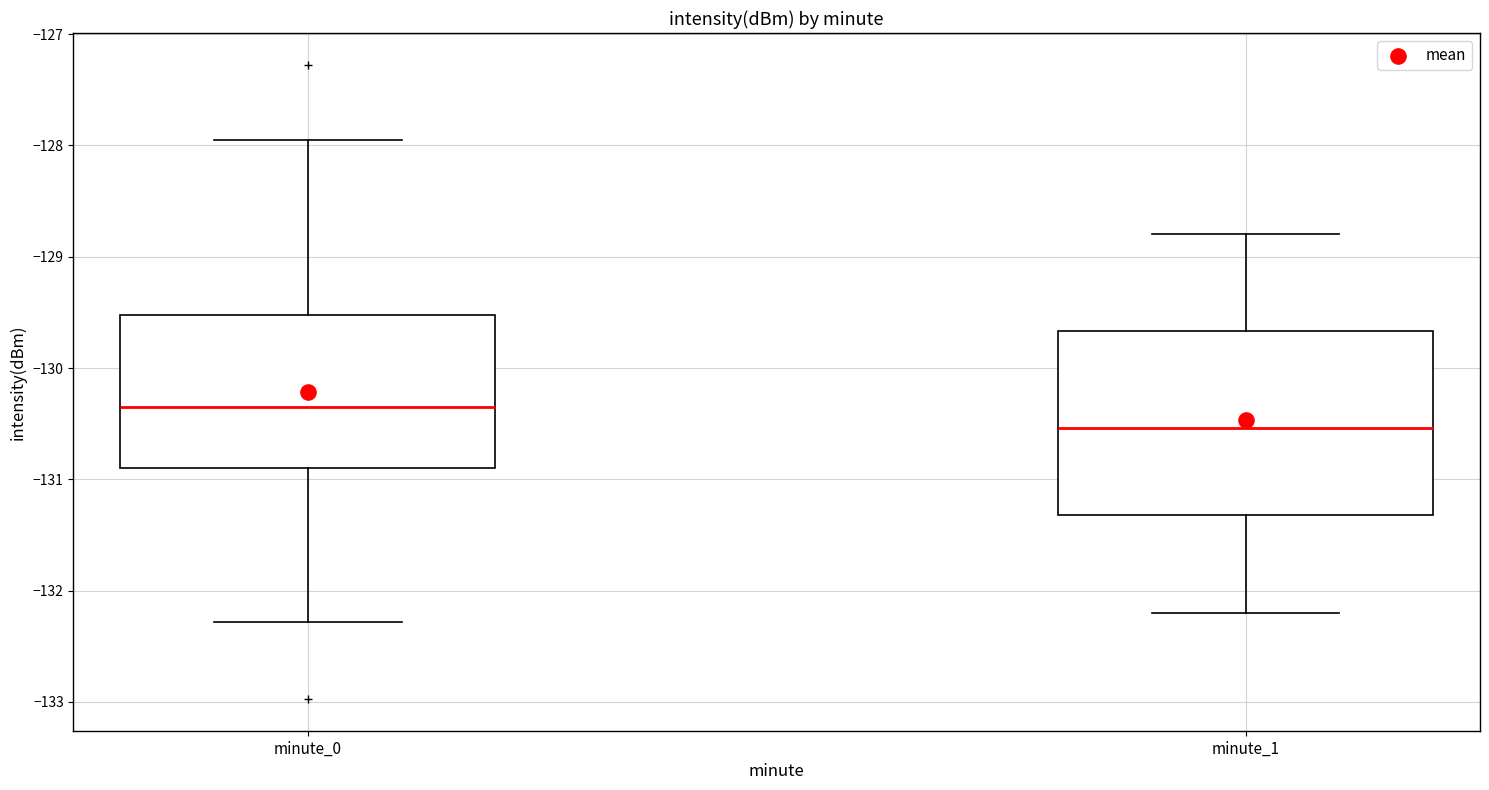

Which box's median line is the highest?

minute_0